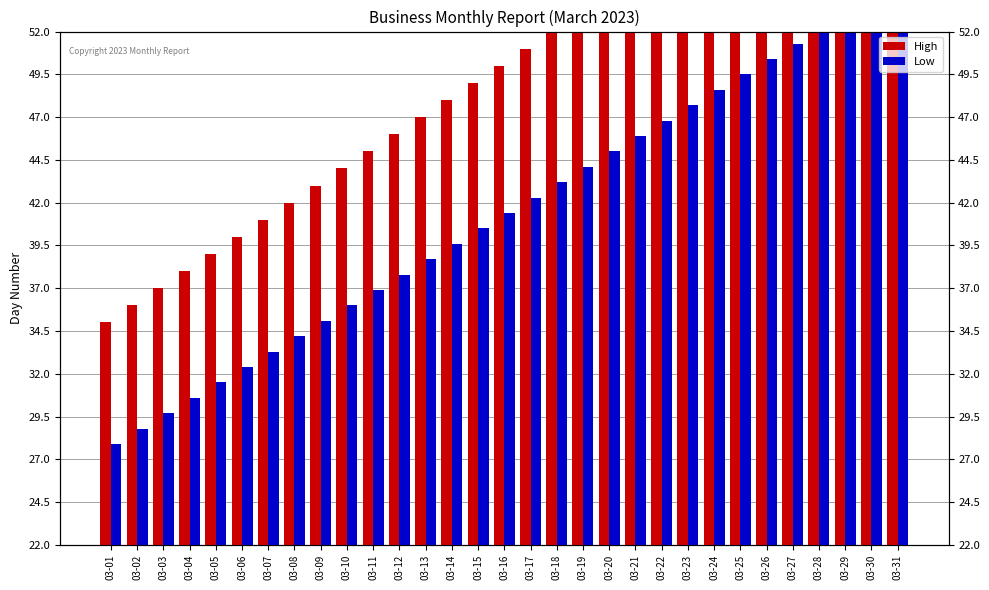

Reading right to left, extract all data points from this chart.

High: 65.0	64.0	63.0	62.0	61.0	60.0	59.0	58.0	57.0	56.0	55.0	54.0	53.0	52.0	51.0	50.0	49.0	48.0	47.0	46.0	45.0	44.0	43.0	42.0	41.0	40.0	39.0	38.0	37.0	36.0	35.0
Low: 54.9	54.0	53.1	52.2	51.3	50.4	49.5	48.6	47.7	46.8	45.9	45.0	44.1	43.2	42.3	41.4	40.5	39.6	38.7	37.8	36.9	36.0	35.1	34.2	33.3	32.4	31.5	30.6	29.7	28.8	27.9